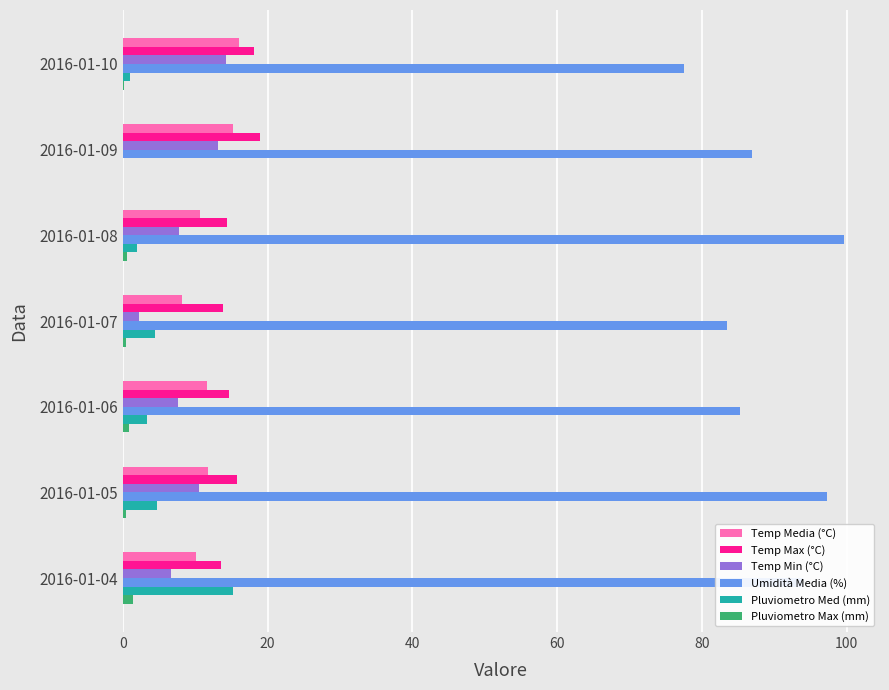

What is the sum of all Temp Max (°C) values?

109.4